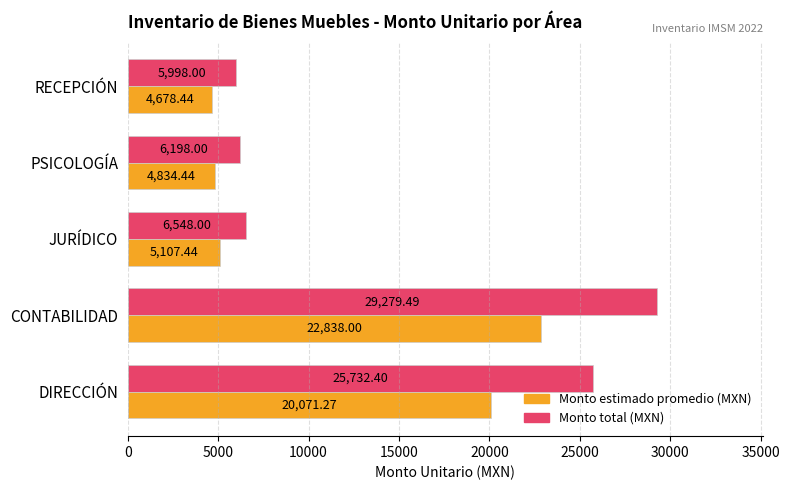

How many data points does each series have?

5